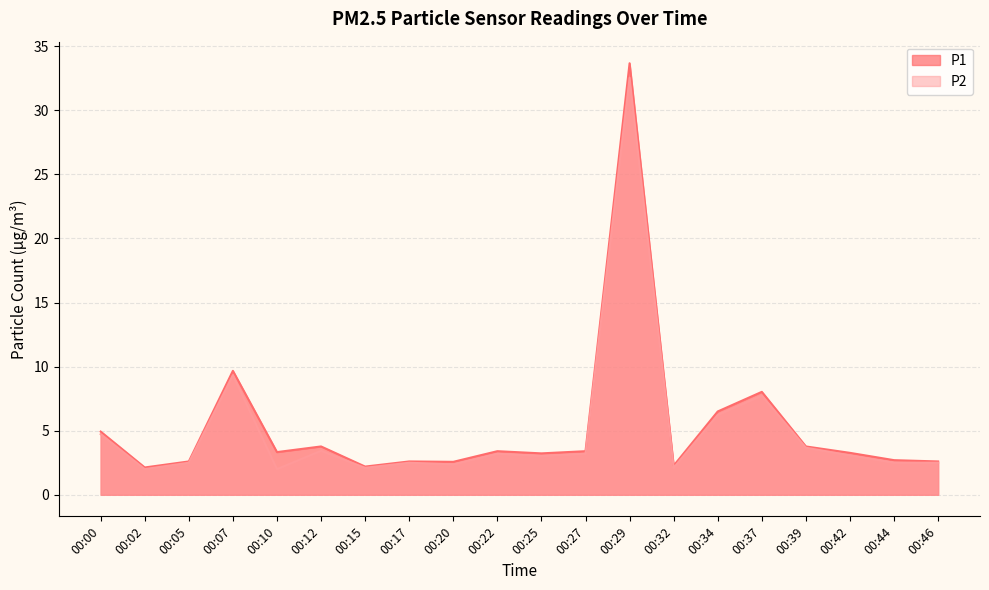

Reading left to right, extract all data points from this chart.

P1: 4.9	2.1	2.6	9.7	3.3	3.8	2.2	2.6	2.6	3.4	3.2	3.4	33.7	2.3	6.5	8.0	3.8	3.3	2.7	2.6
P2: 4.7	2.0	2.5	9.3	2.0	3.4	2.1	2.5	2.4	3.2	3.0	3.2	32.5	2.1	6.2	7.7	3.7	3.1	2.5	2.5